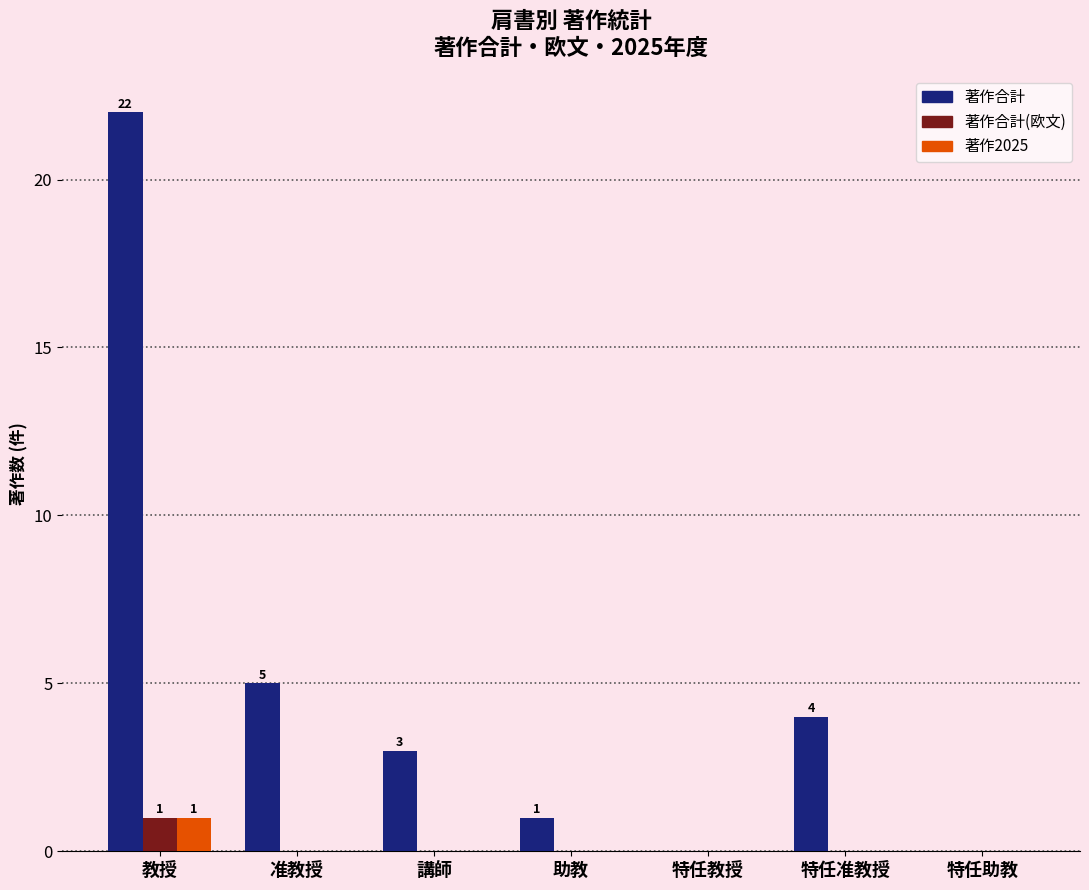

Are the bars horizontal?

No